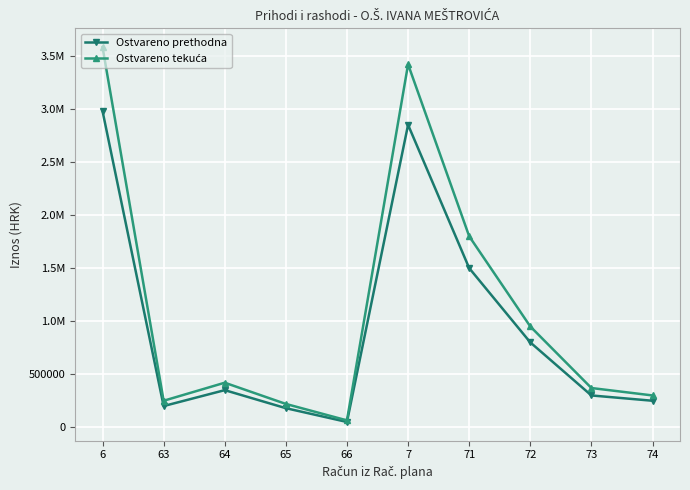

At which category is the sum across all series the highest?

6